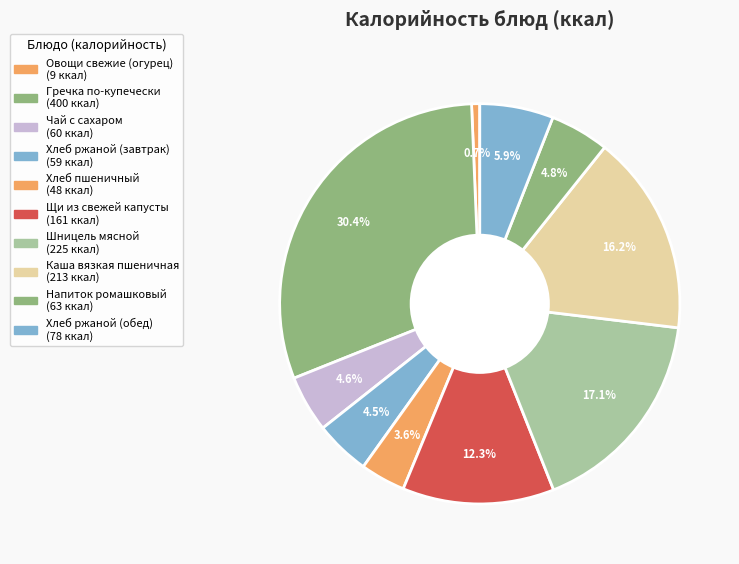

Which has a higher value, Овощи свежие (огурец) or Каша вязкая пшеничная?

Каша вязкая пшеничная